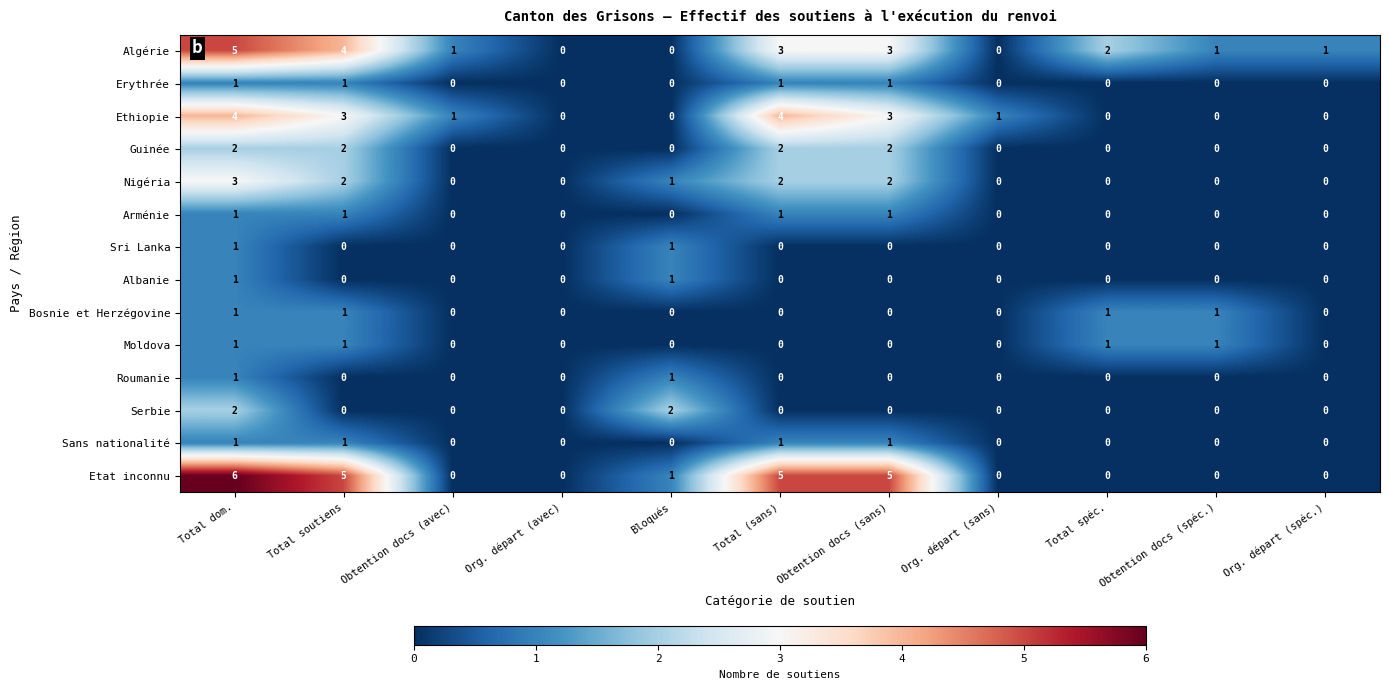

What is the sum of all Sans nationalité values?

4